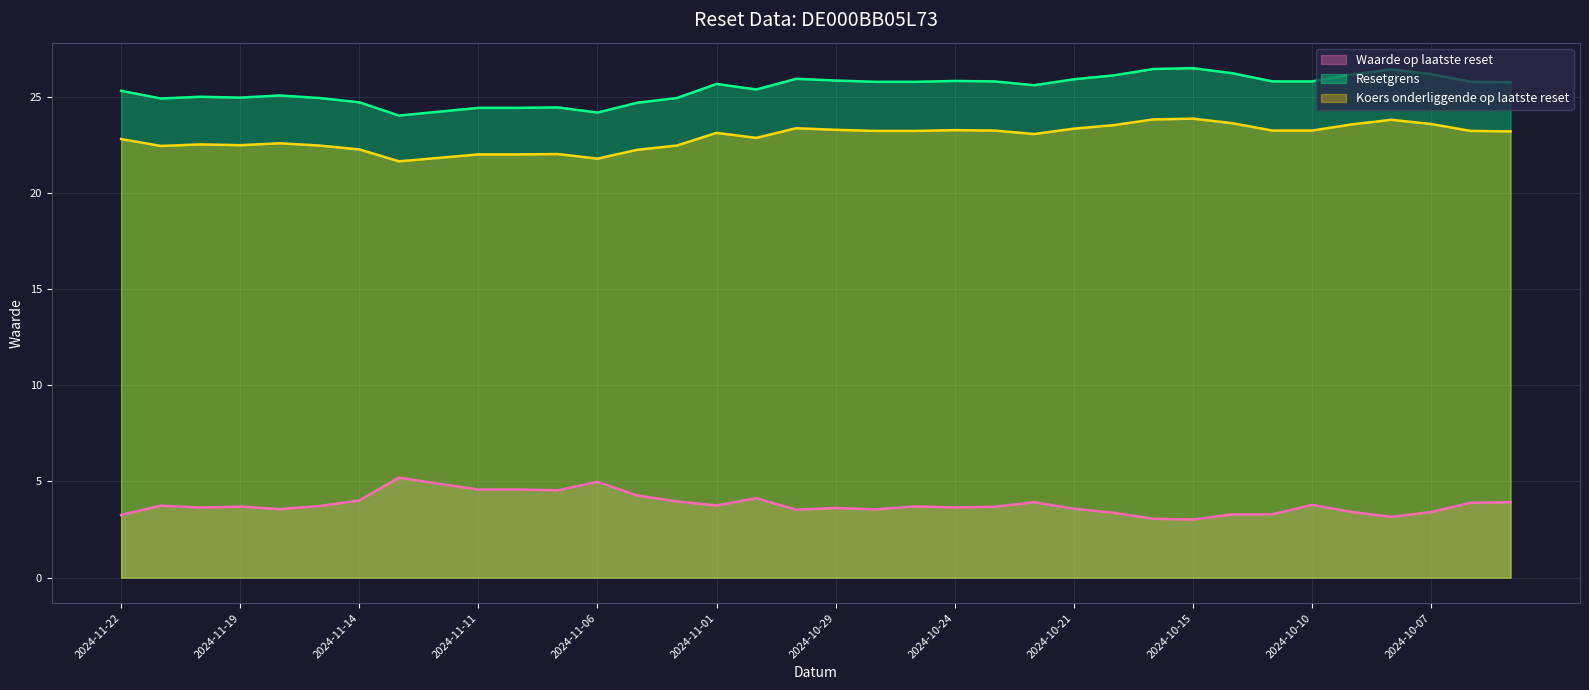

True or false: Koers onderliggende op laatste reset and Resetgrens intersect in this chart.

False